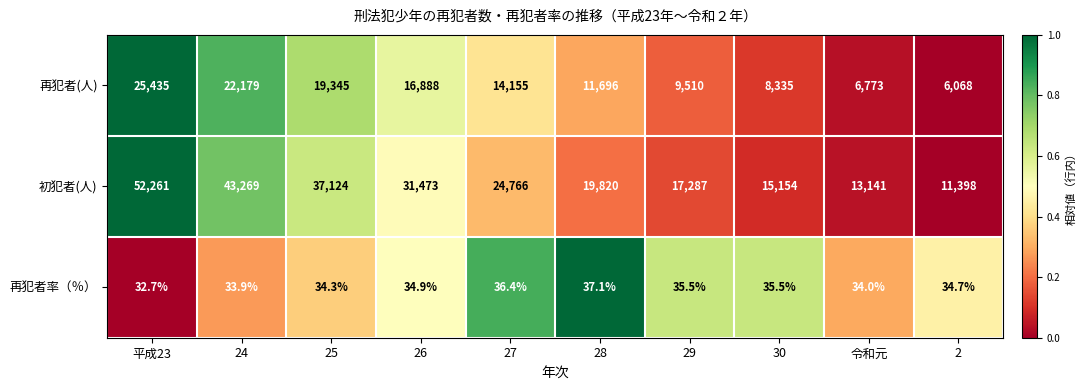

What is the total value across all series at 24?

65481.9